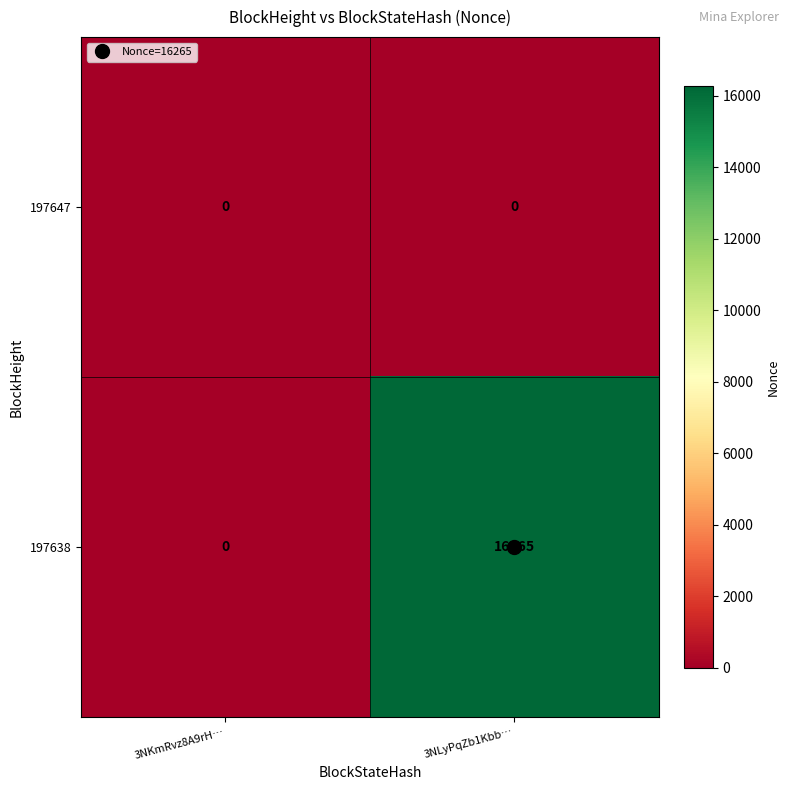

Which series has the largest total across all categories?

197638